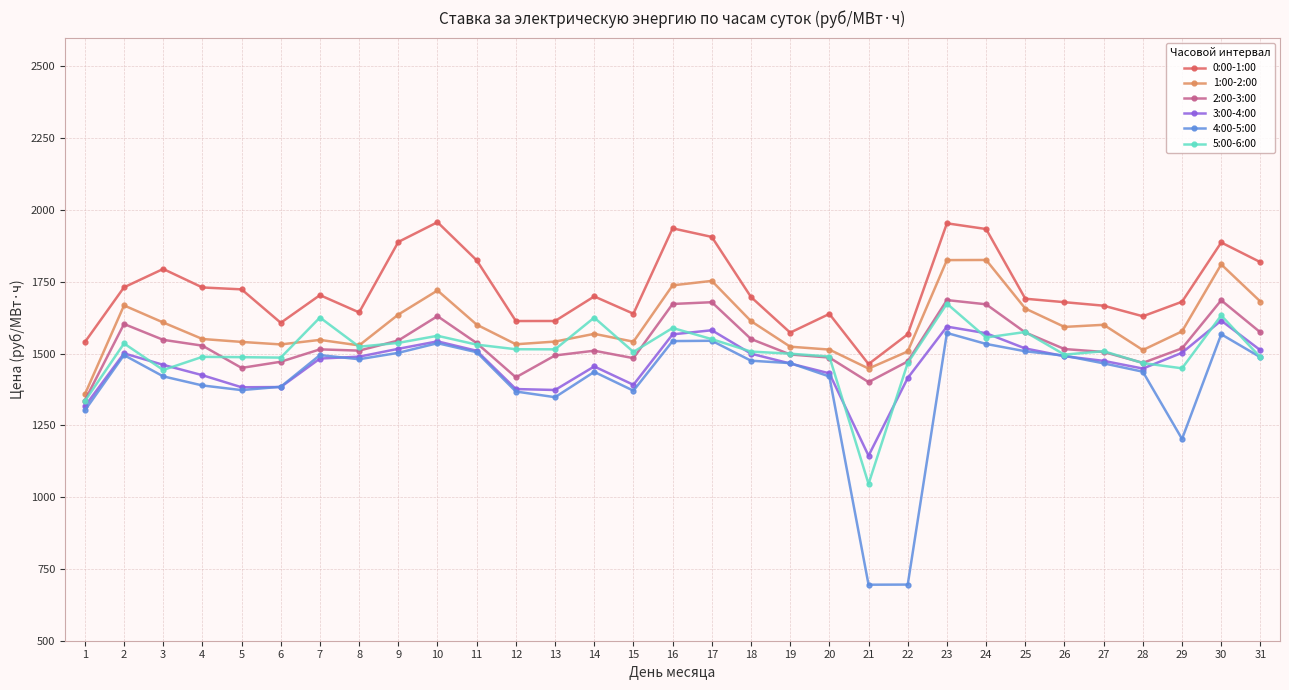

What are all the series names shown in the legend?

0:00-1:00, 1:00-2:00, 2:00-3:00, 3:00-4:00, 4:00-5:00, 5:00-6:00